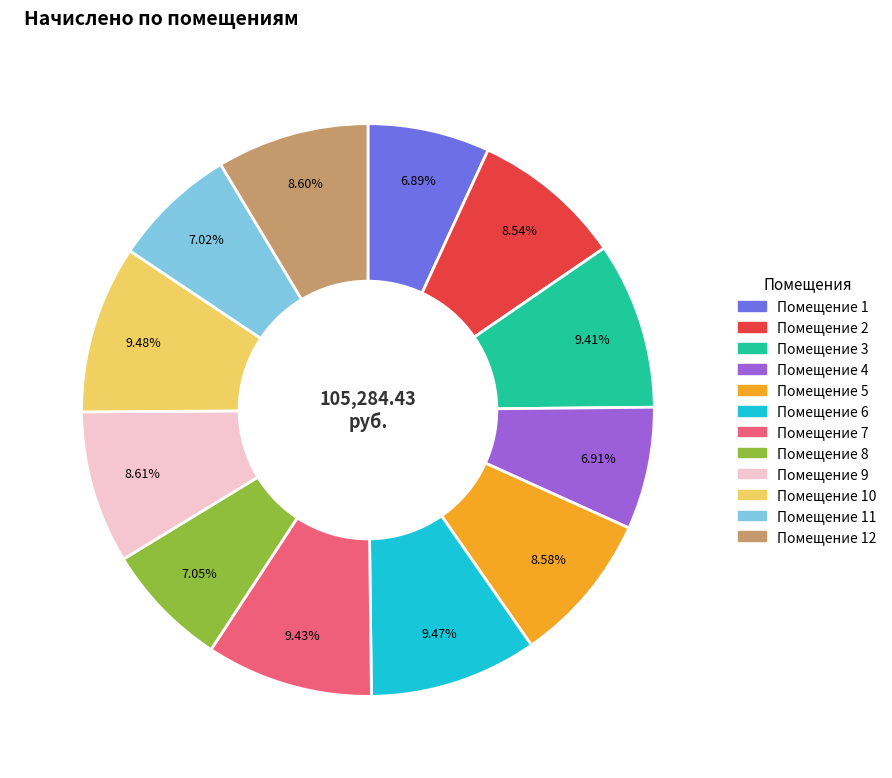

Count the number of slices in the pie.

12